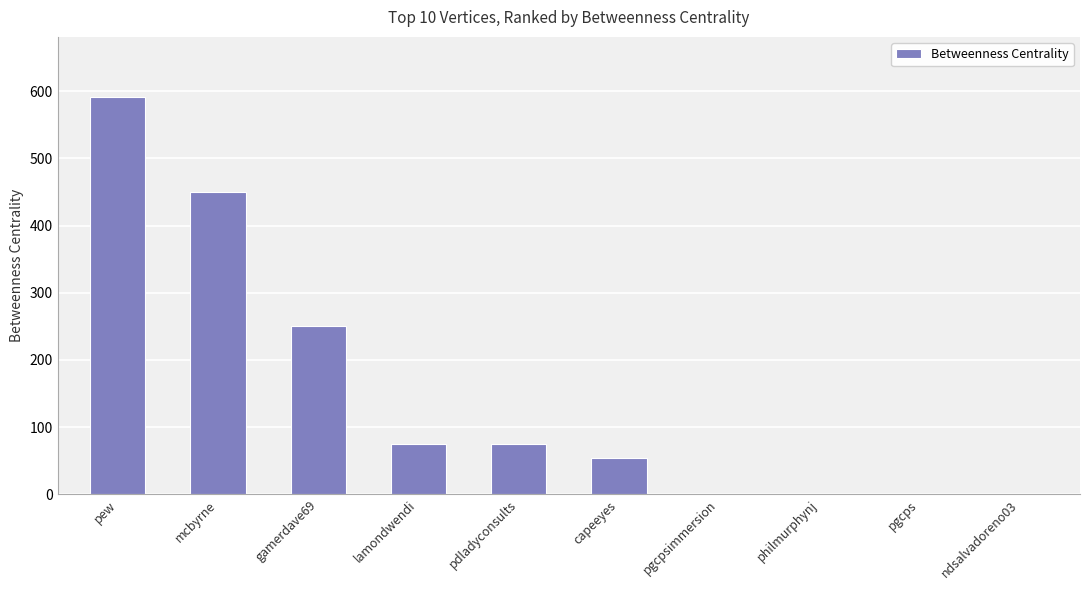

What is the greatest value displayed?

592